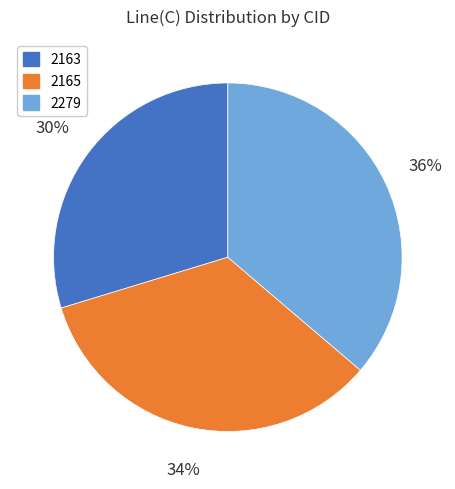

The 2163 slice represents 17% of the pie. True or false?

False